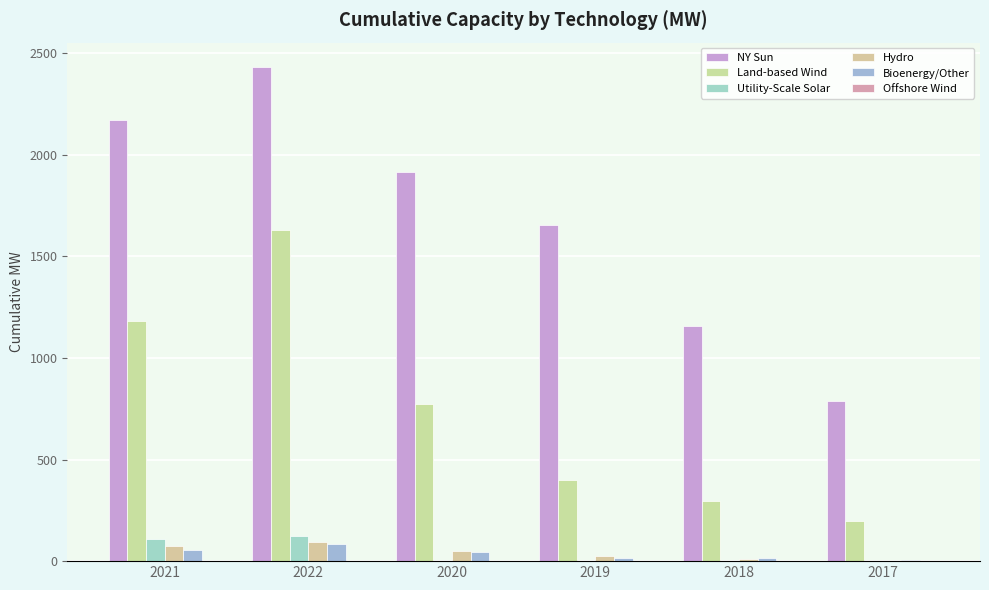

What is the label of the 4th bar from the left?

2019